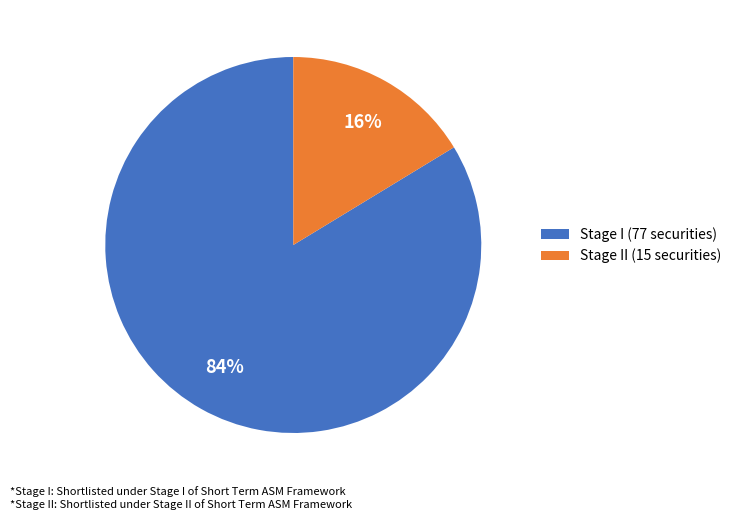

To the nearest percent, what portion does Stage I (77 securities) represent?

84%